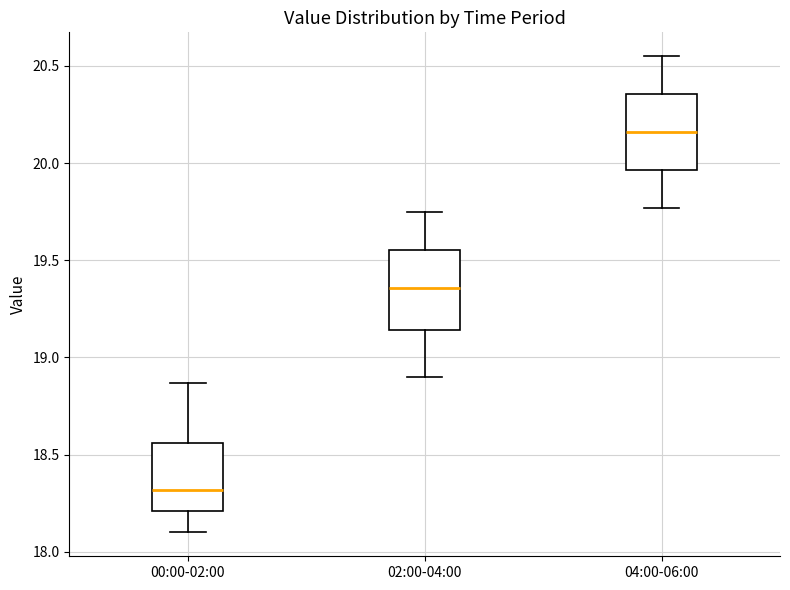

Which box has the highest median line?

04:00-06:00